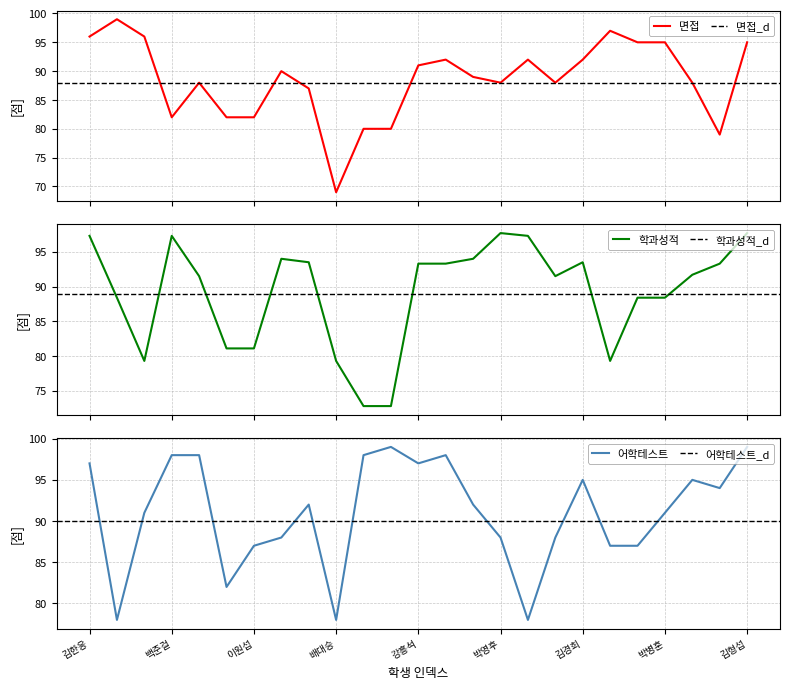

What is the label of the 8th point from the right?

한성현